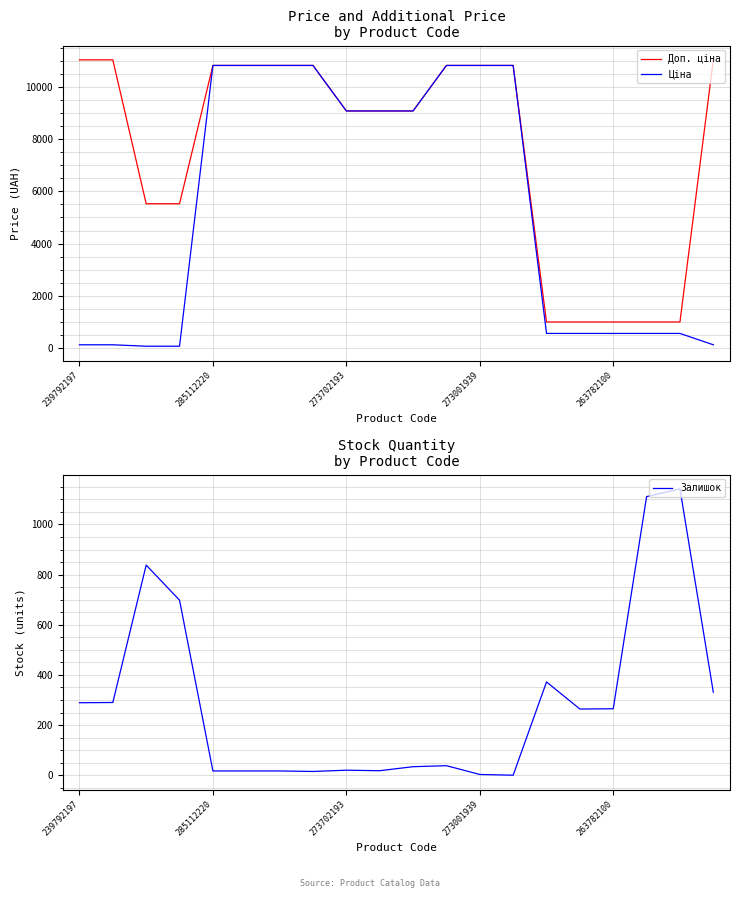

True or false: Ціна has a value of 10840.1 at 285112220.

True